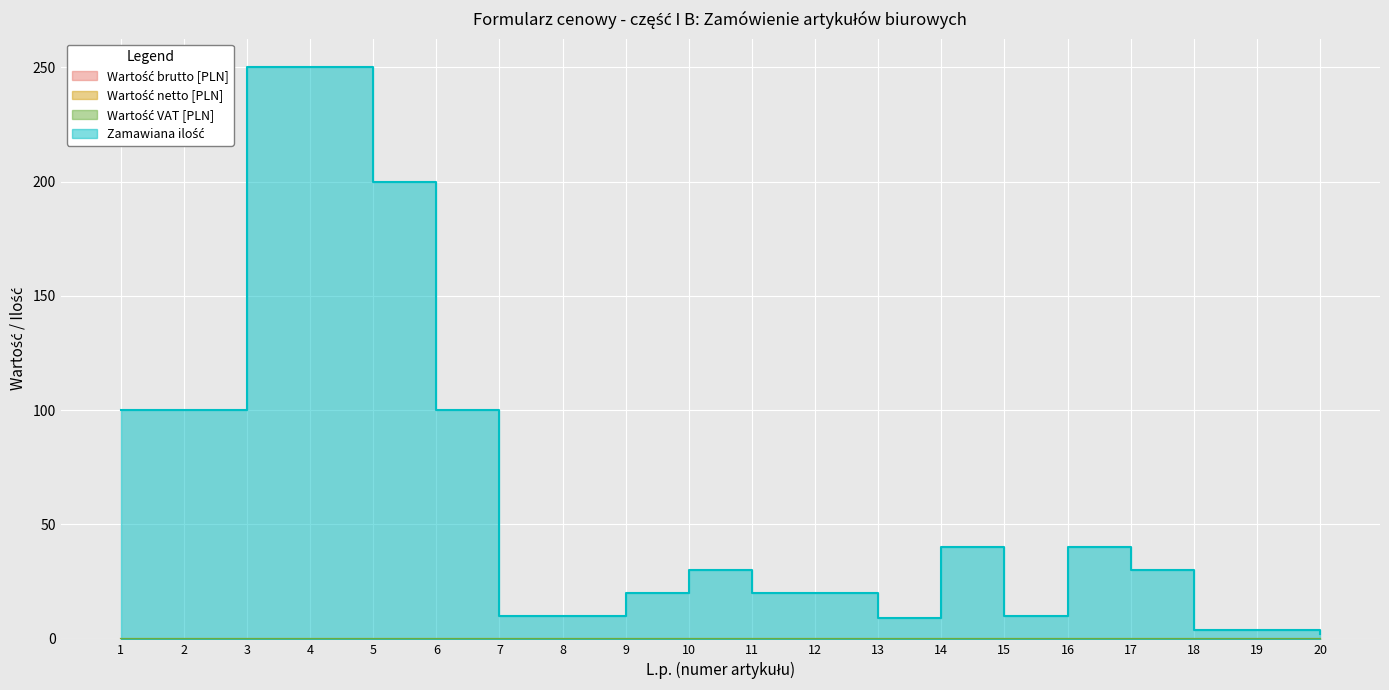

True or false: Wartość brutto [PLN] has more than 0 interior local peaks.

False